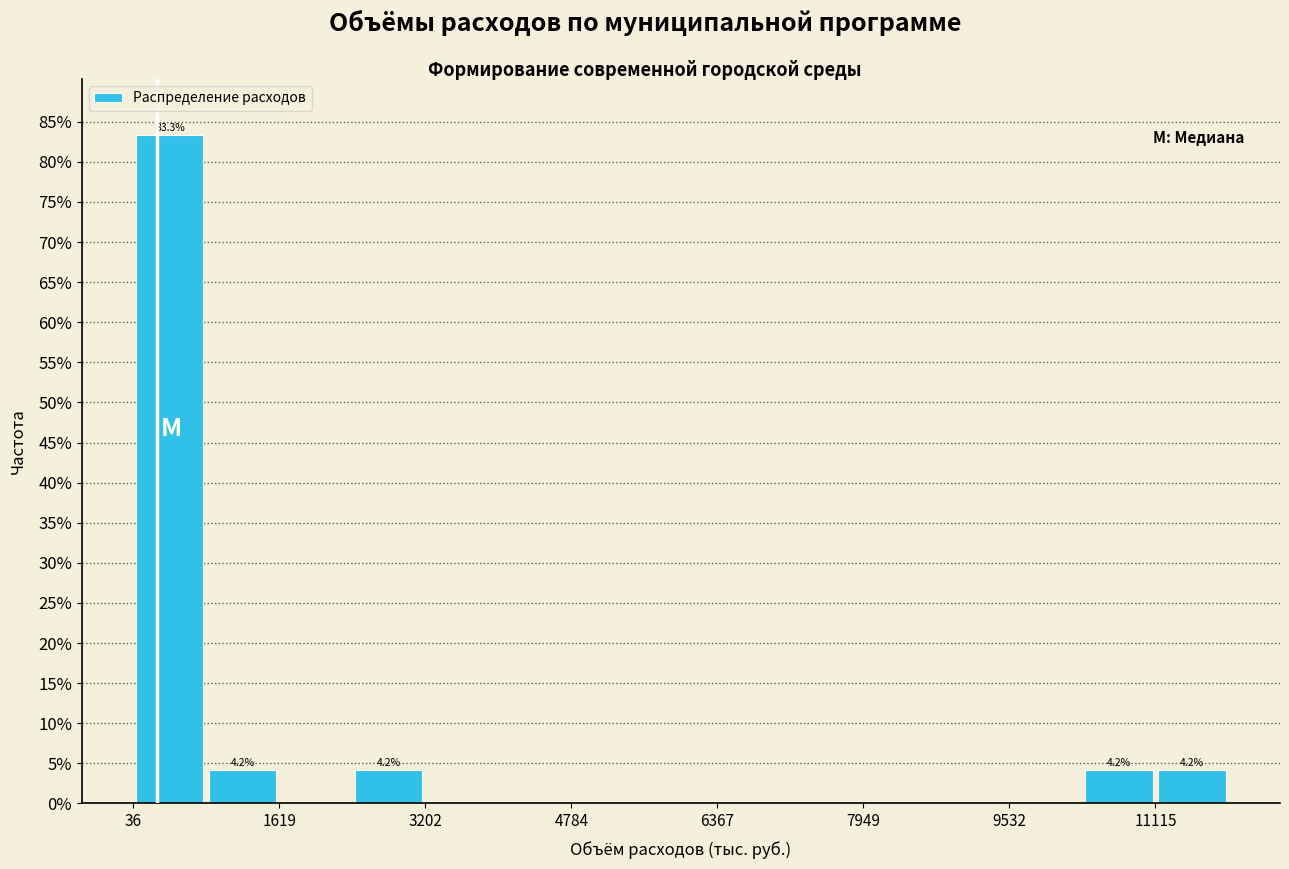

Read against the x-axis, roughly where is the centre of the tallest bar?

400